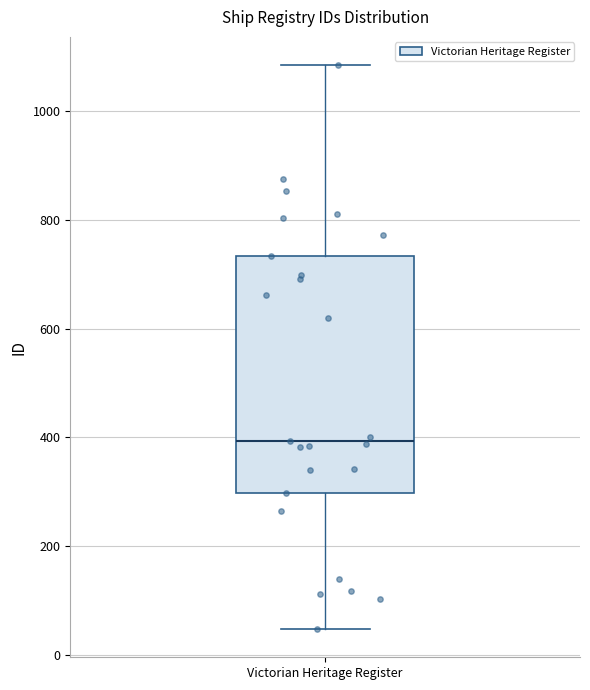

Where does the lower whisker of the box for Victorian Heritage Register end on the y-axis? The values are not printed on the chart, so give them approximately, as read against the axis.

40